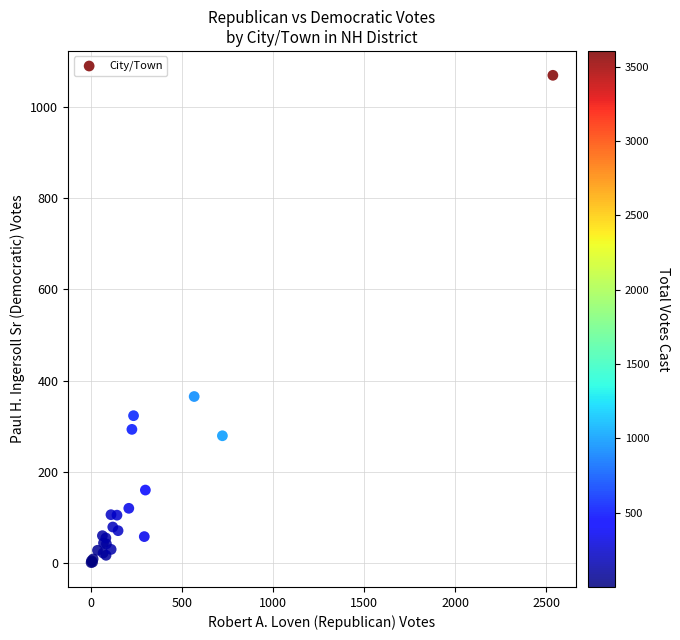

What Y value in the scatter plot is closest to 535?

365